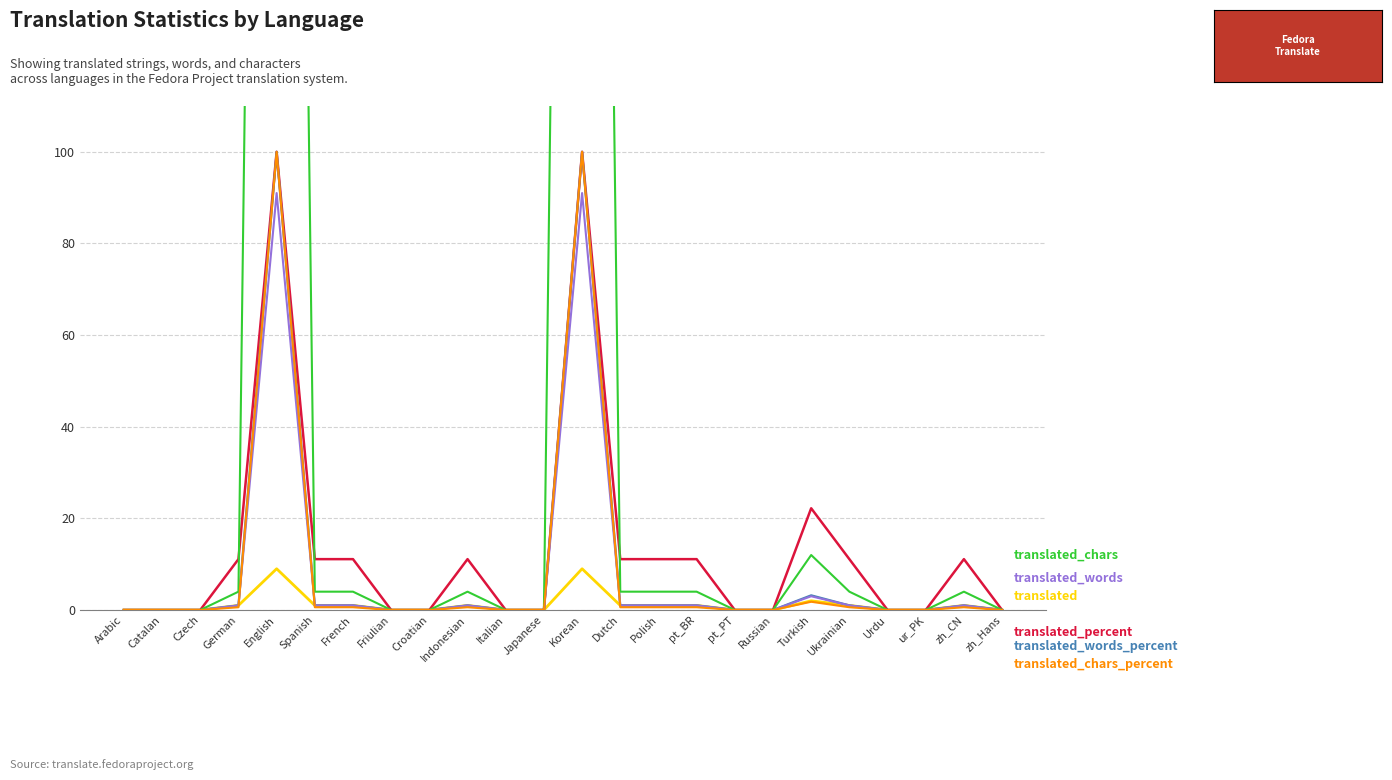

Where is the first local maximum for translated_chars_percent?

English